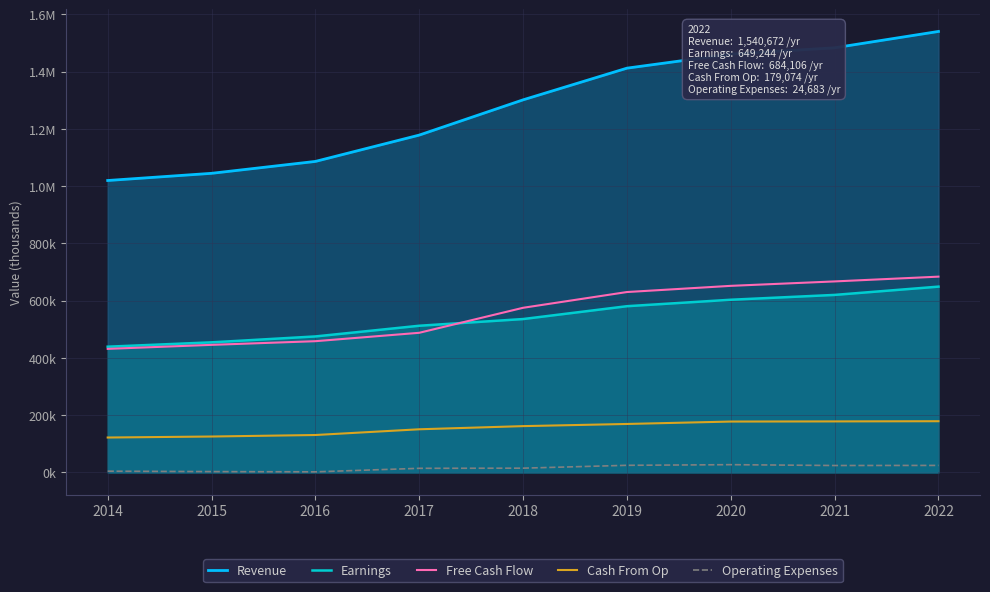

At which category is the sum across all series the highest?

2022